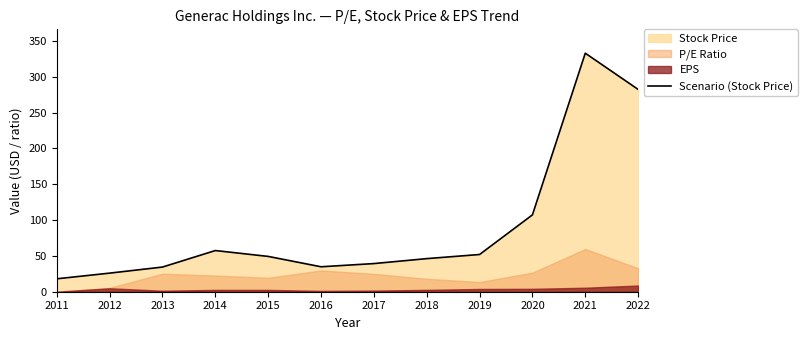

What is the difference between the maximum and minimum values?

315.0